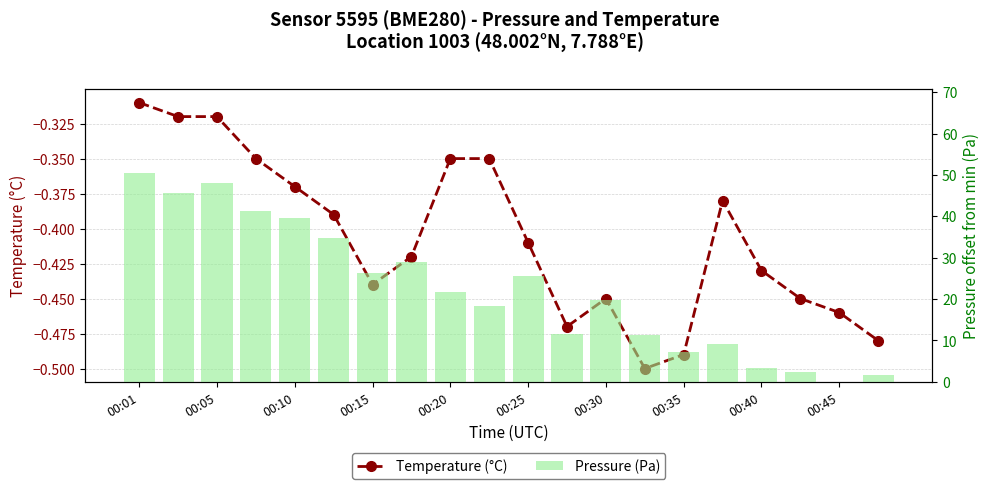

What is the label of the 1st bar from the left?

00:01